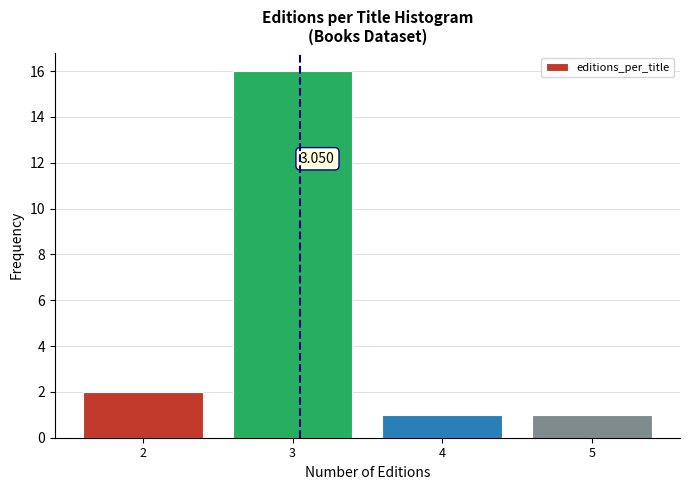

Which range on the x-axis has the tallest bar?

2.5 to 3.5